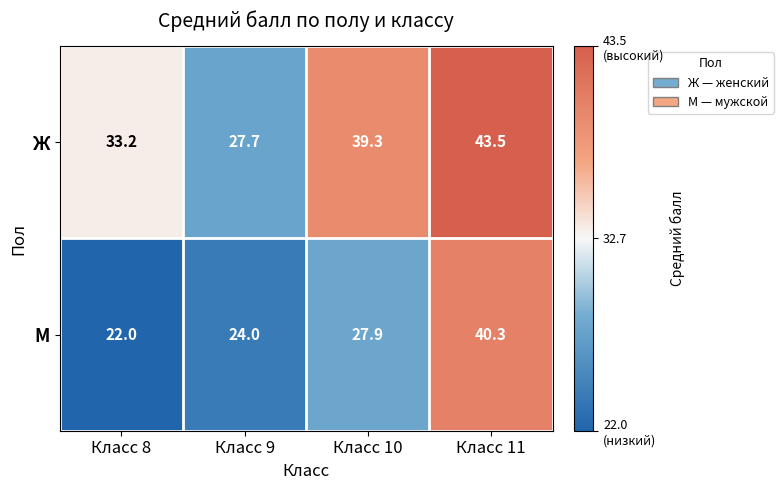

Rank the series at Класс 10 from lowest to highest value.

М, Ж